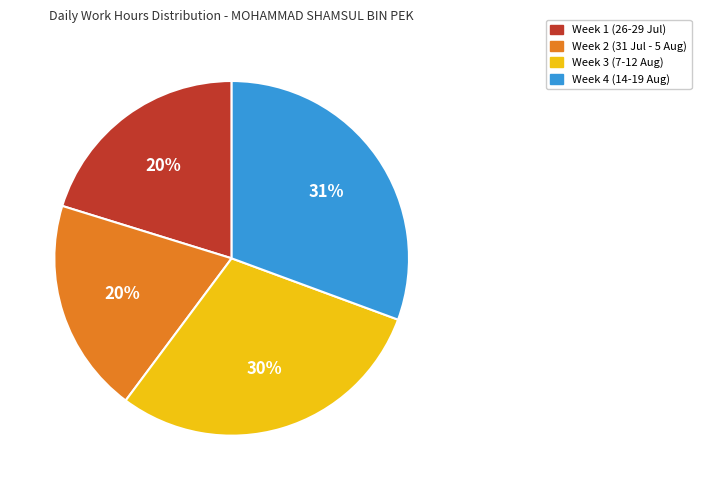

To the nearest percent, what is the difference between the largest and smallest slice percentages?

11%